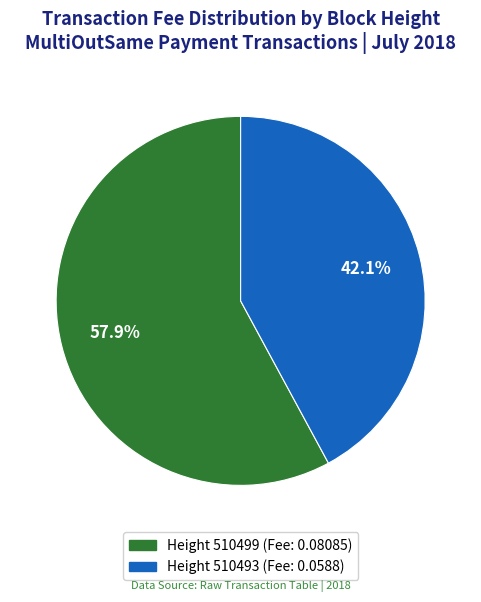

Which slice is the largest?

Height 510499 (Fee: 0.08085)